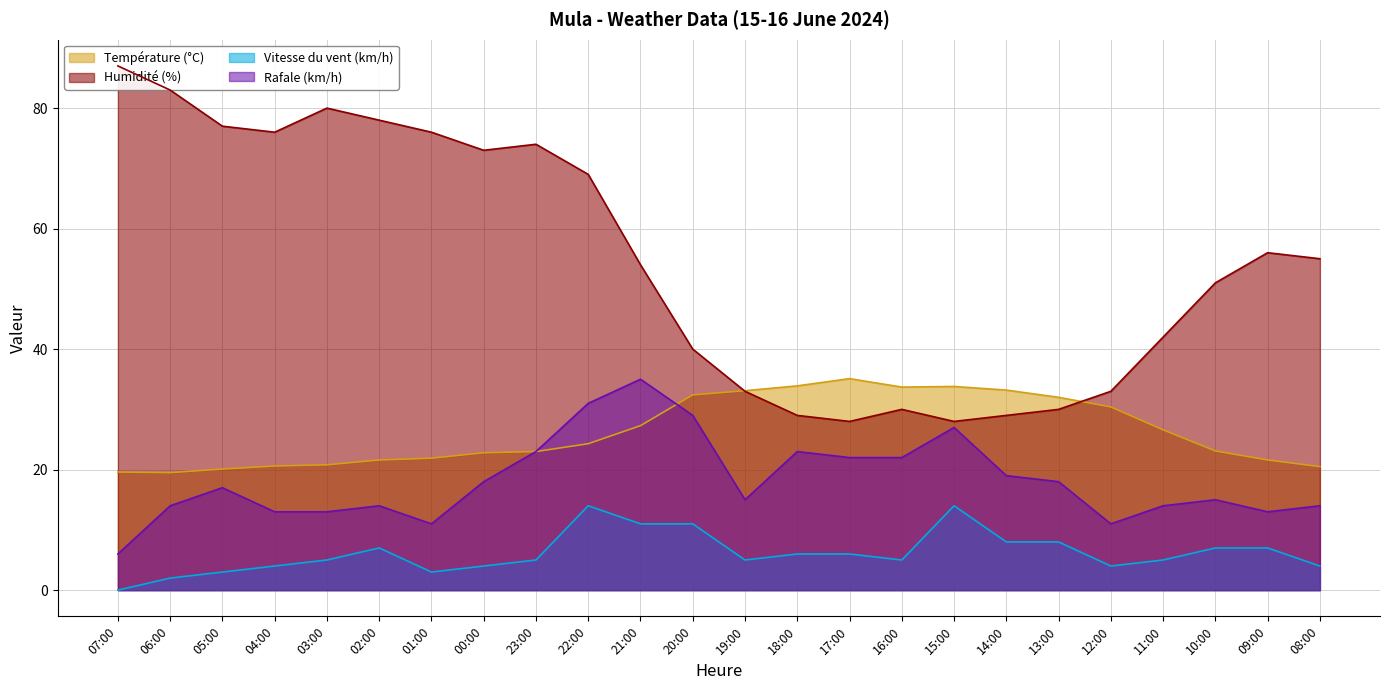

How many lines are shown in the chart?

4